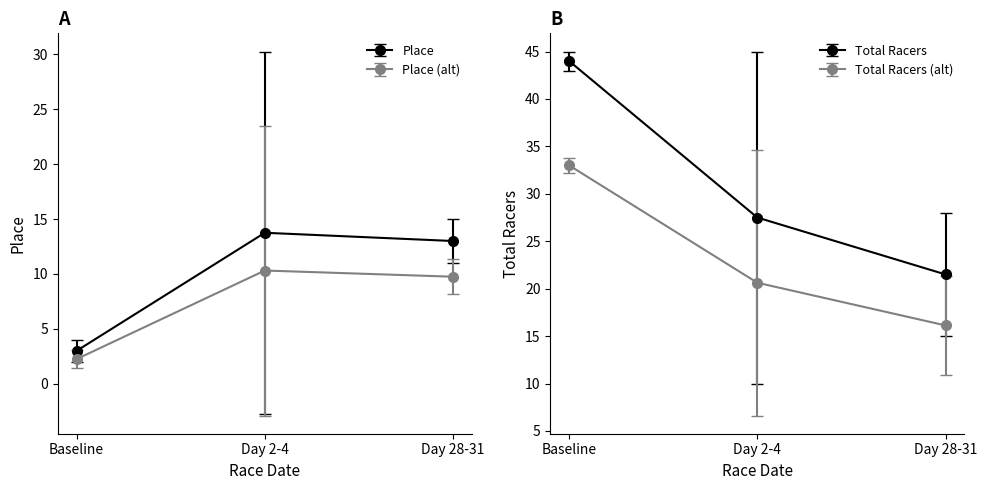

At 2011-09-18, list the series in order from smallest to largest.

Place, Total Racers